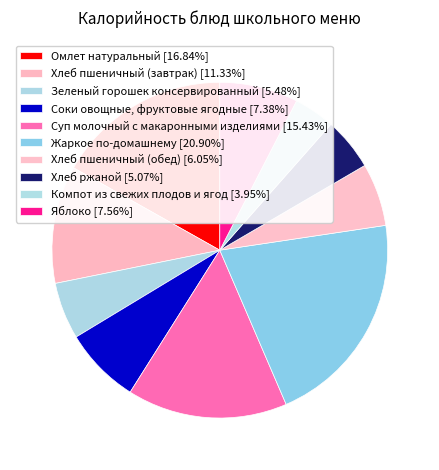

How many segments does this pie chart have?

10